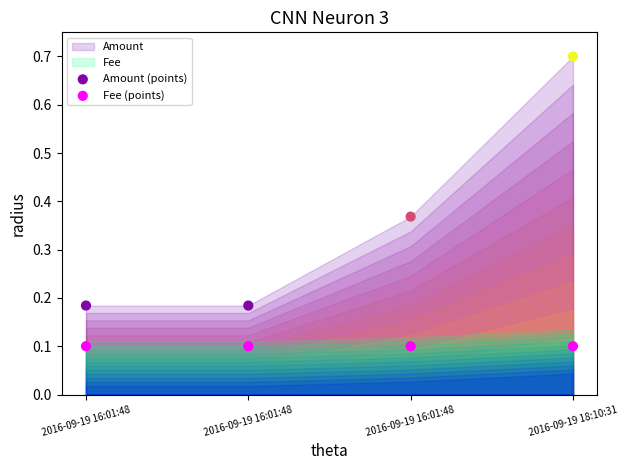

Which series reaches the maximum Y coordinate?

Amount (points)